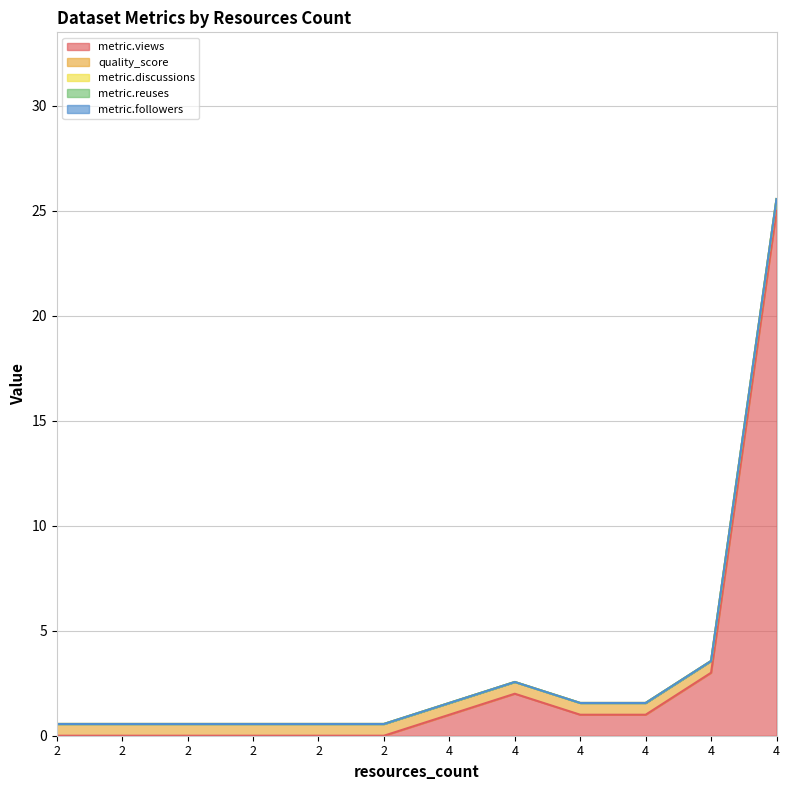

Count the number of data series in this chart.

5